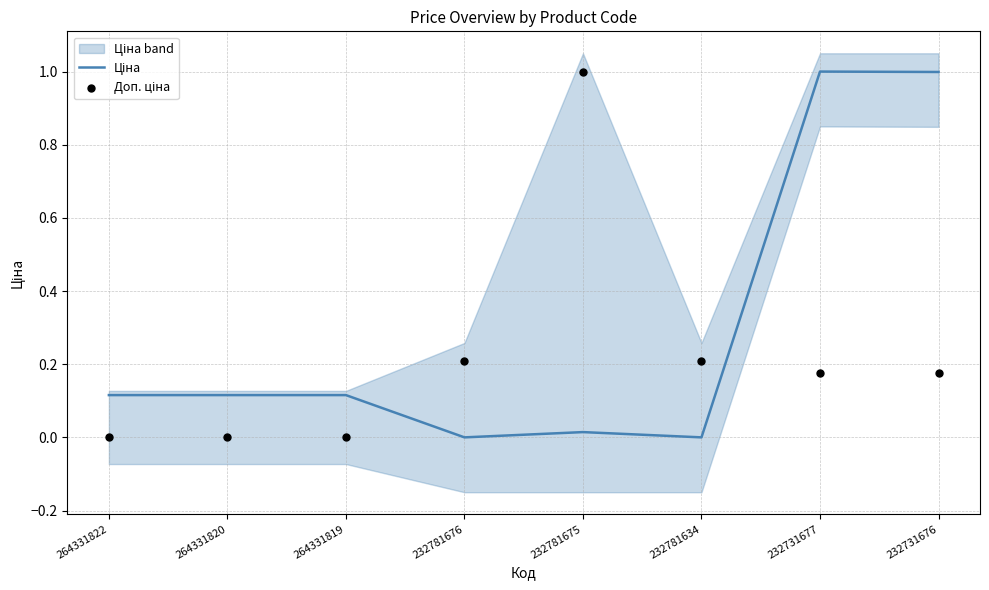

Which series has the widest spread of Y values?

Ціна